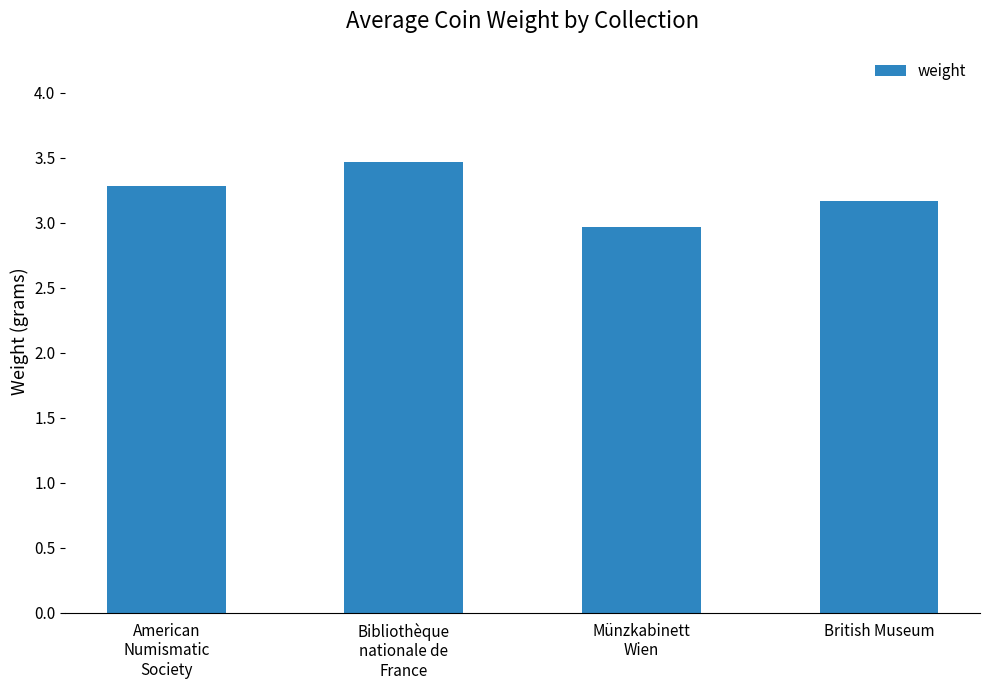

How many data points are less than 3?

1